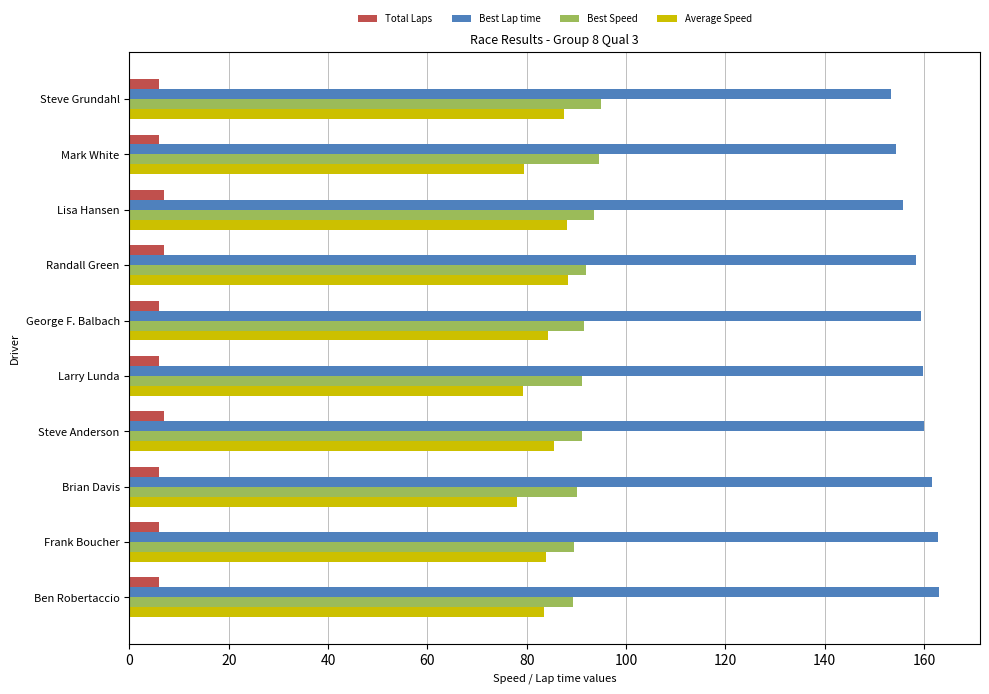

Rank the series by their maximum value, from highest to lowest.

Best Lap time, Best Speed, Average Speed, Total Laps